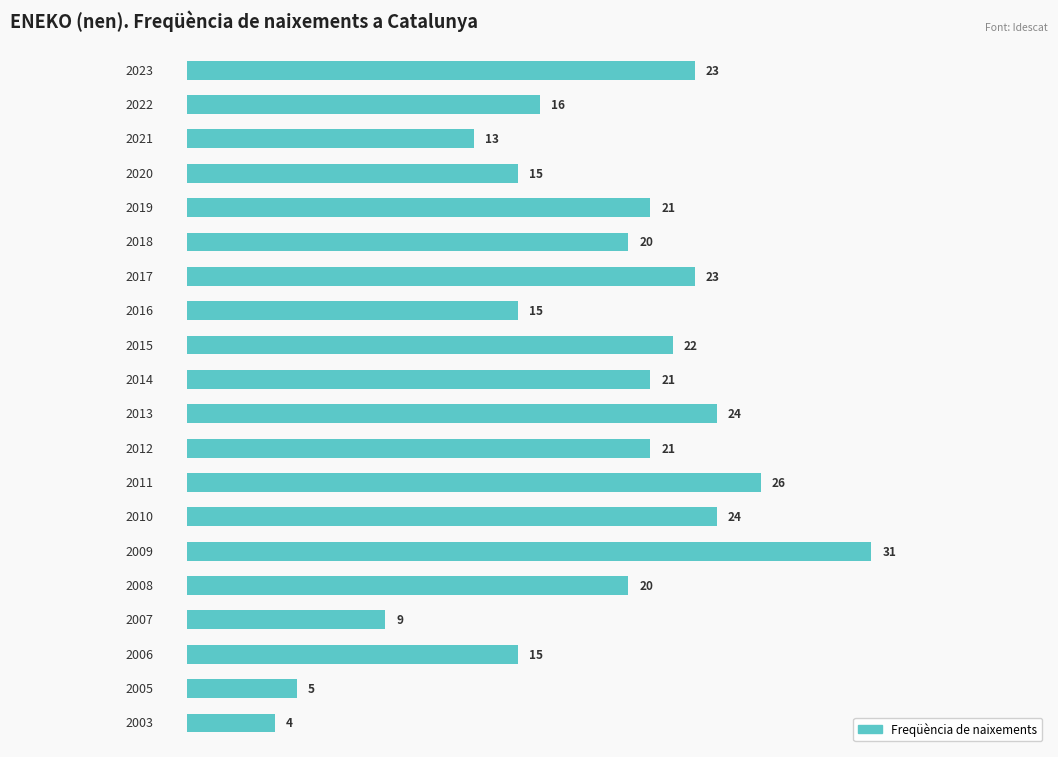

What is the sum of all values?

368